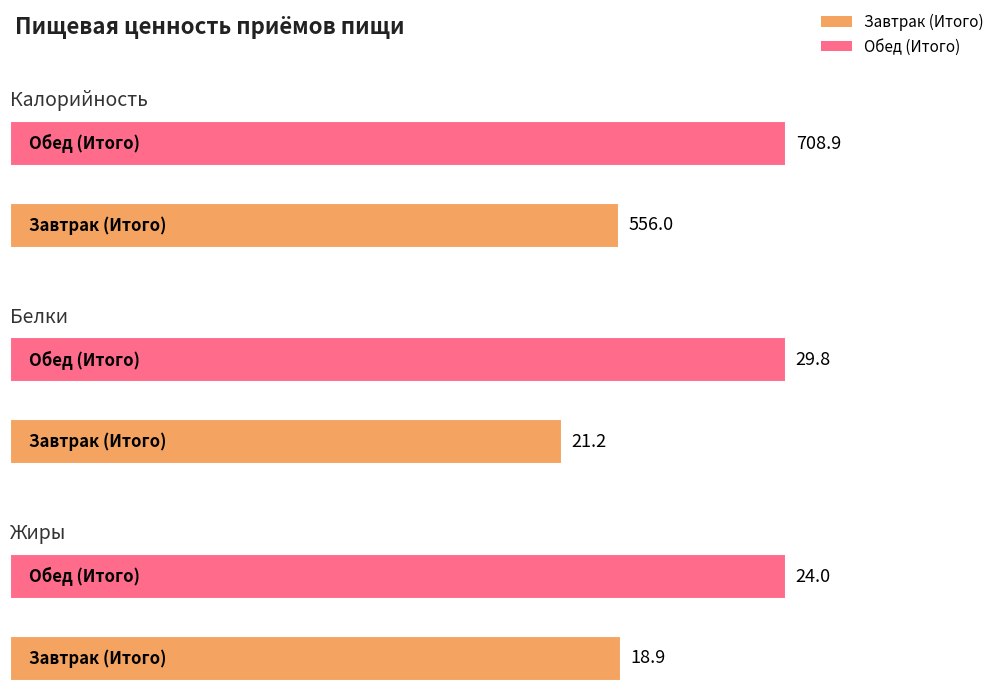

What is the difference between the Белки values at Обед (Итого) and Завтрак (Итого)?

8.6